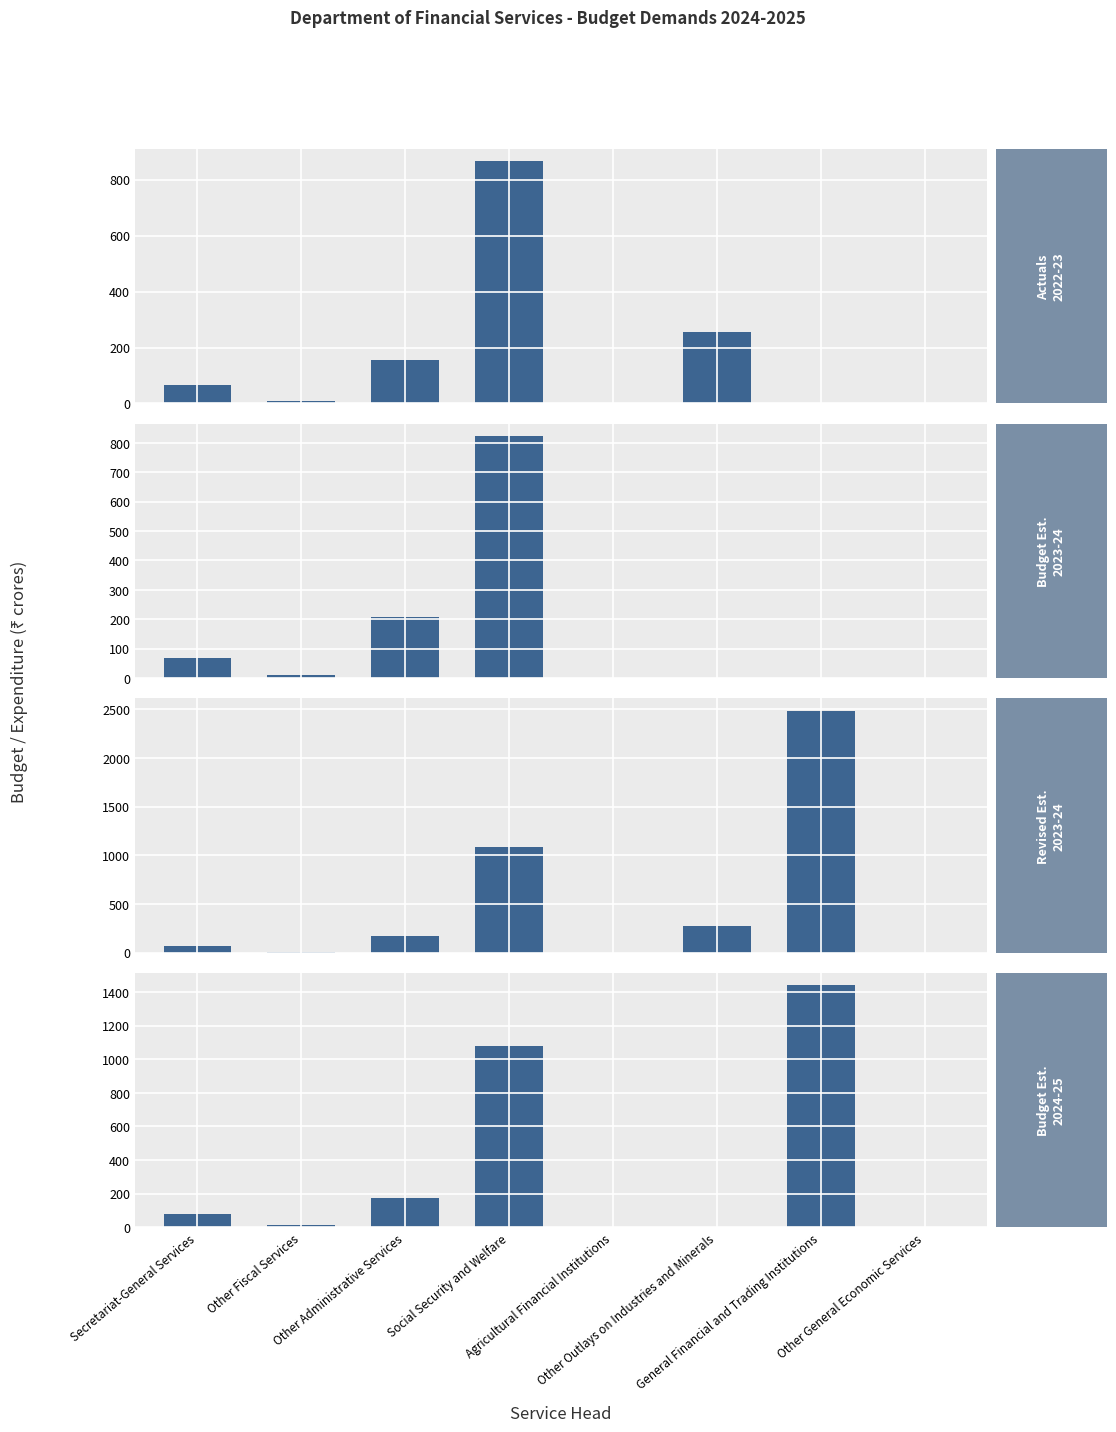

Which series has the largest total across all categories?

Revised Estimates 2023-2024